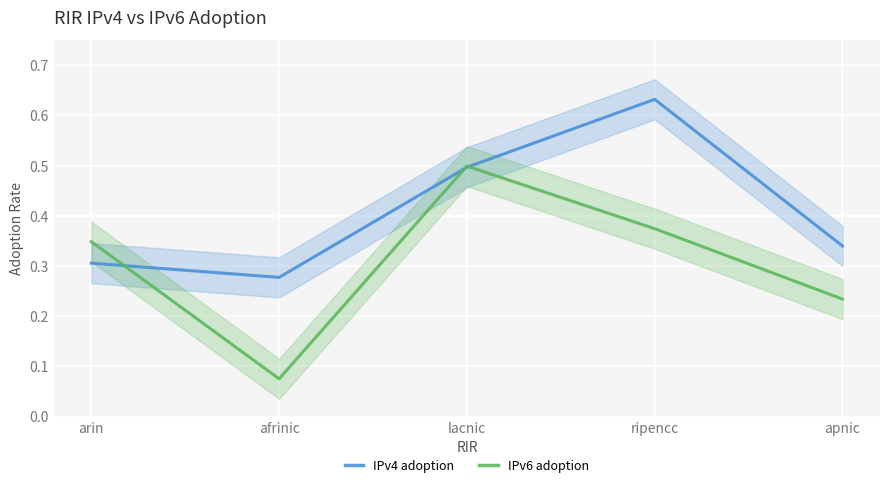

Reading left to right, extract all data points from this chart.

IPv4 adoption: 0.3	0.3	0.5	0.6	0.3
IPv6 adoption: 0.3	0.1	0.5	0.4	0.2